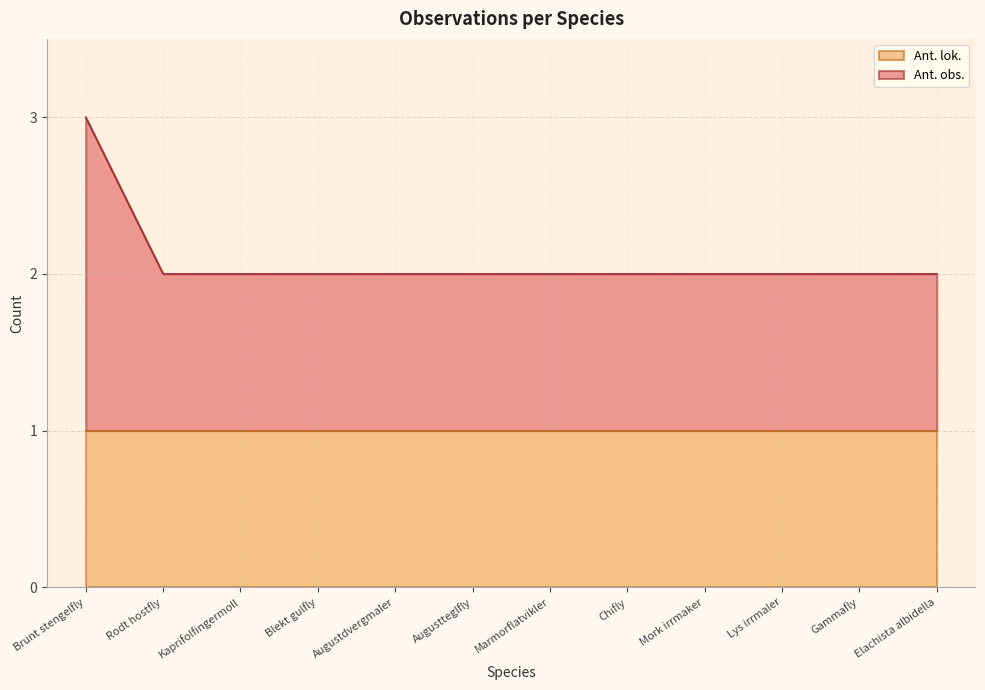

At which category is the sum across all series the highest?

Brunt stengelfly